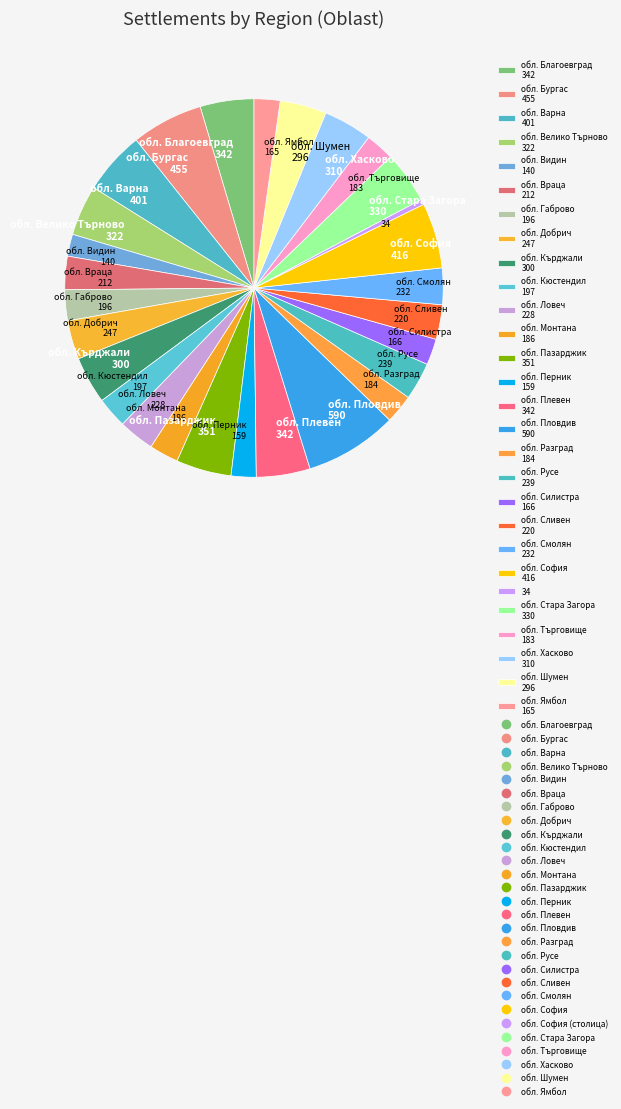

Between обл. Благоевград 342 and обл. София 416, which is larger?

обл. София 416